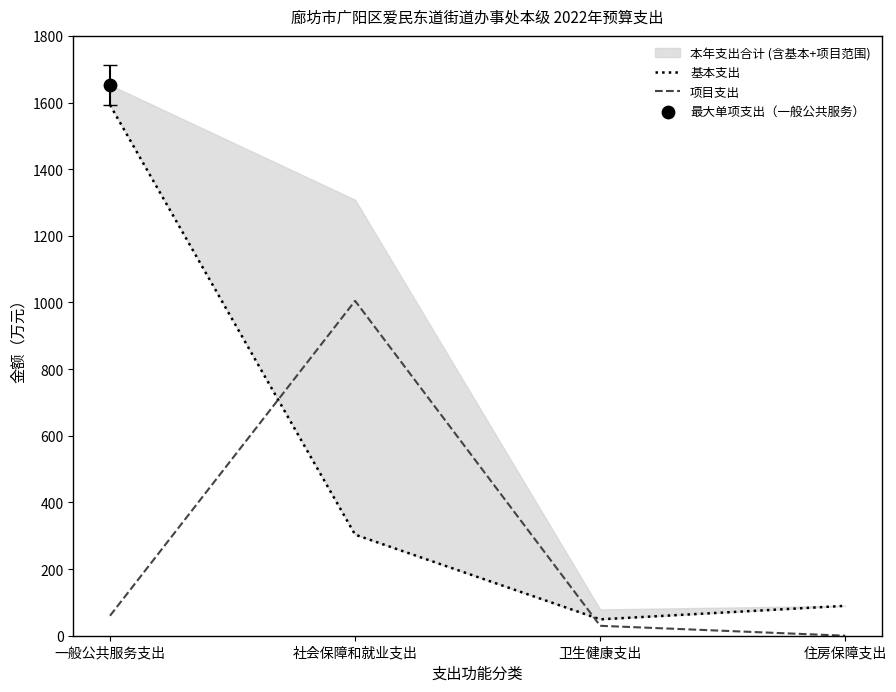

What is the total value across all series at 社会保障和就业支出?

1308.2